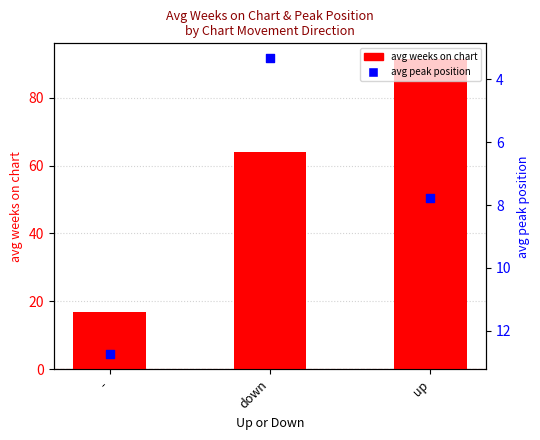

Which series reaches the minimum Y coordinate?

avg peak position